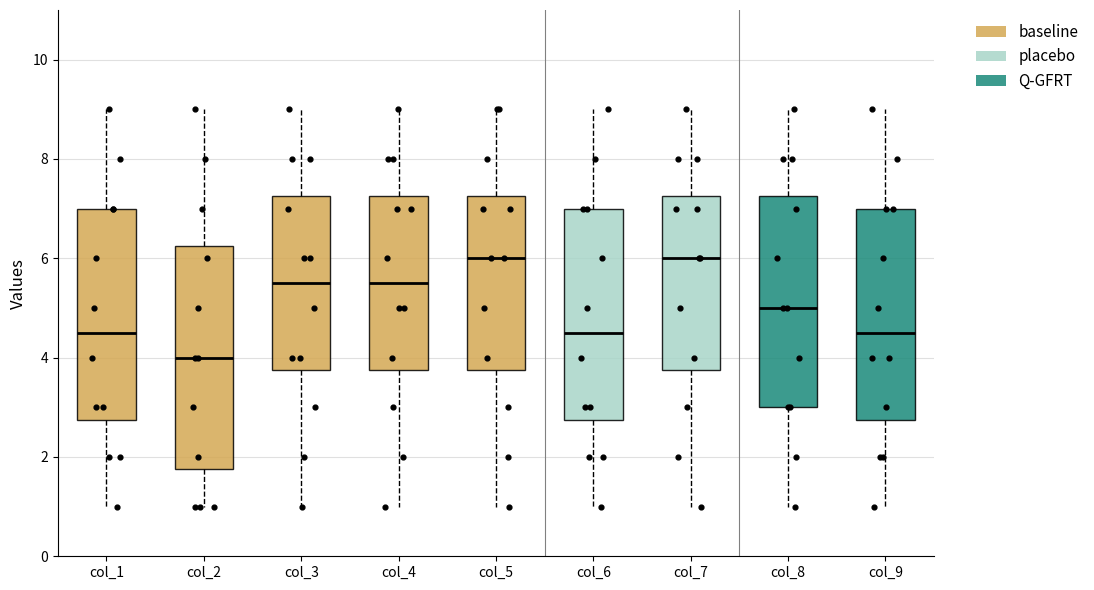

Reading left to right, read every box against the y-axis: the position of its median line, the range the box covers, and the ends of its whiskers. The values are not printed on the chart, so give them approximately, as read against the axis.

col_1: median 4.6, box 2.8 to 7.0, whiskers 1.0 to 9.0
col_2: median 4.0, box 1.8 to 6.2, whiskers 1.0 to 9.0
col_3: median 5.6, box 3.8 to 7.2, whiskers 1.0 to 9.0
col_4: median 5.6, box 3.8 to 7.2, whiskers 1.0 to 9.0
col_5: median 6.0, box 3.8 to 7.2, whiskers 1.0 to 9.0
col_6: median 4.6, box 2.8 to 7.0, whiskers 1.0 to 9.0
col_7: median 6.0, box 3.8 to 7.2, whiskers 1.0 to 9.0
col_8: median 5.0, box 3.0 to 7.2, whiskers 1.0 to 9.0
col_9: median 4.6, box 2.8 to 7.0, whiskers 1.0 to 9.0